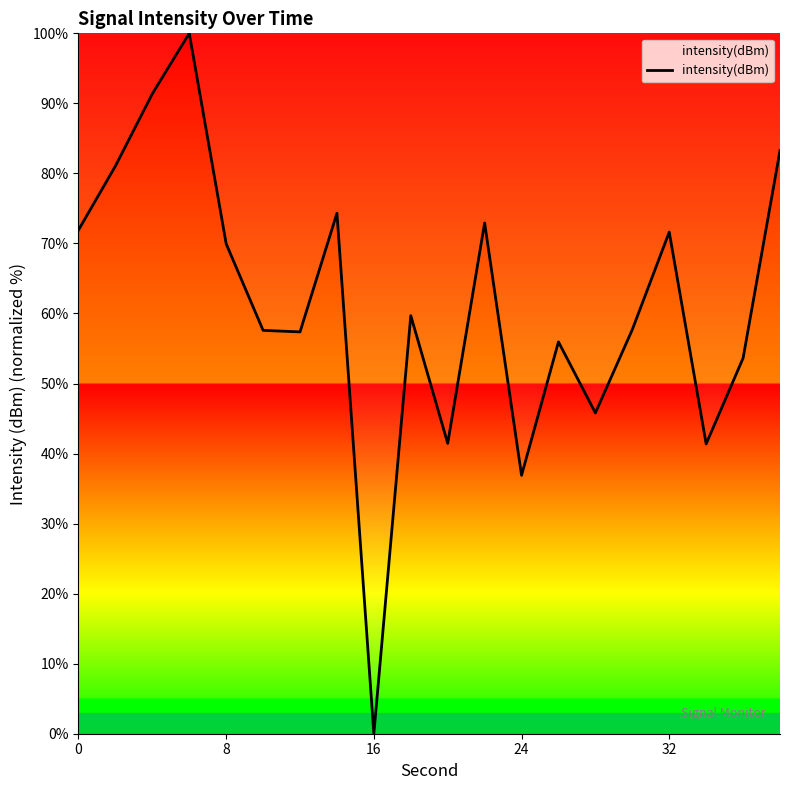

What is the greatest value displayed?

100.0